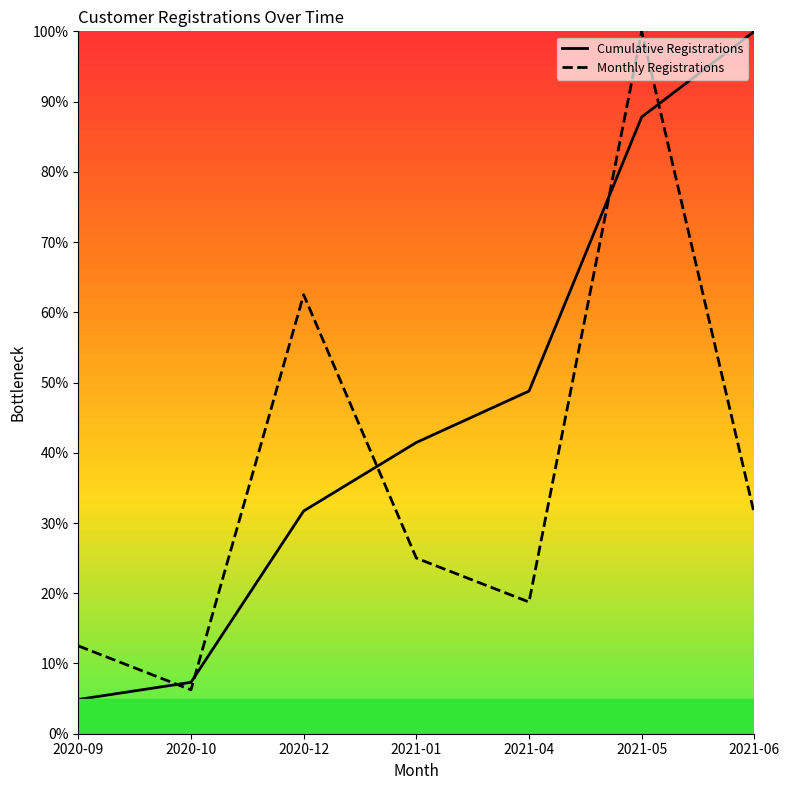

Reading left to right, what are all the values shown in this chart?

Cumulative Registrations: 2020-09=4.9	2020-10=7.3	2020-12=31.7	2021-01=41.5	2021-04=48.8	2021-05=87.8	2021-06=100.0
Monthly Registrations: 2020-09=12.5	2020-10=6.2	2020-12=62.5	2021-01=25.0	2021-04=18.8	2021-05=100.0	2021-06=31.2